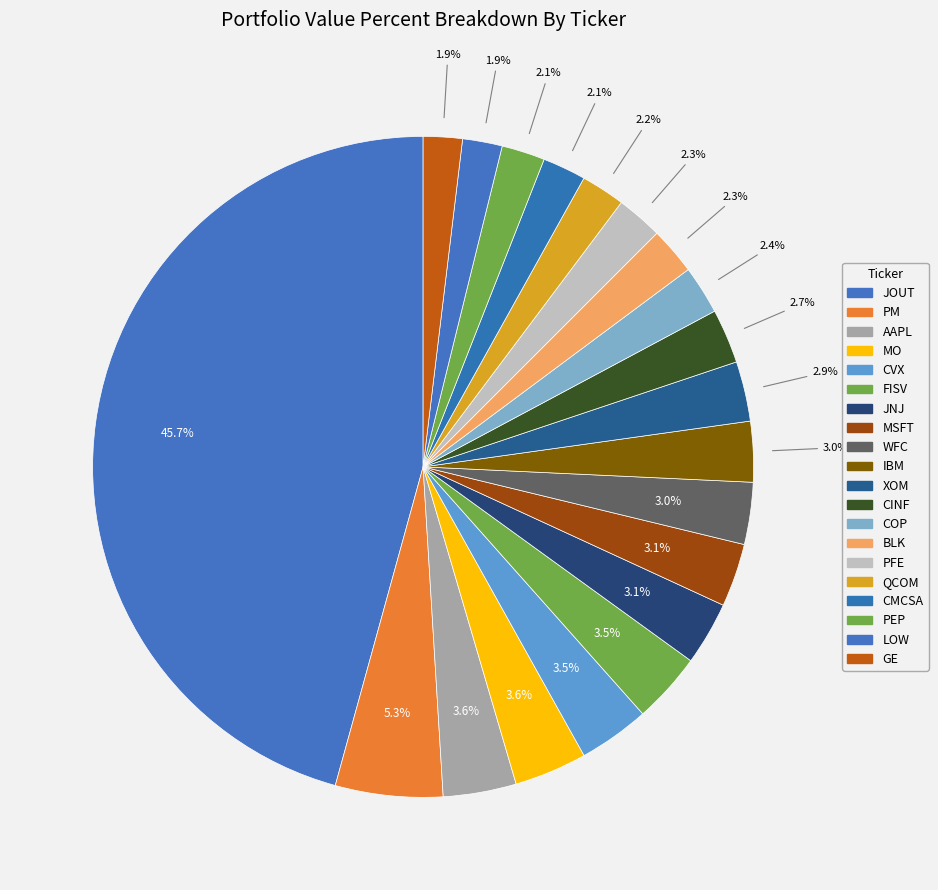

How many segments does this pie chart have?

20